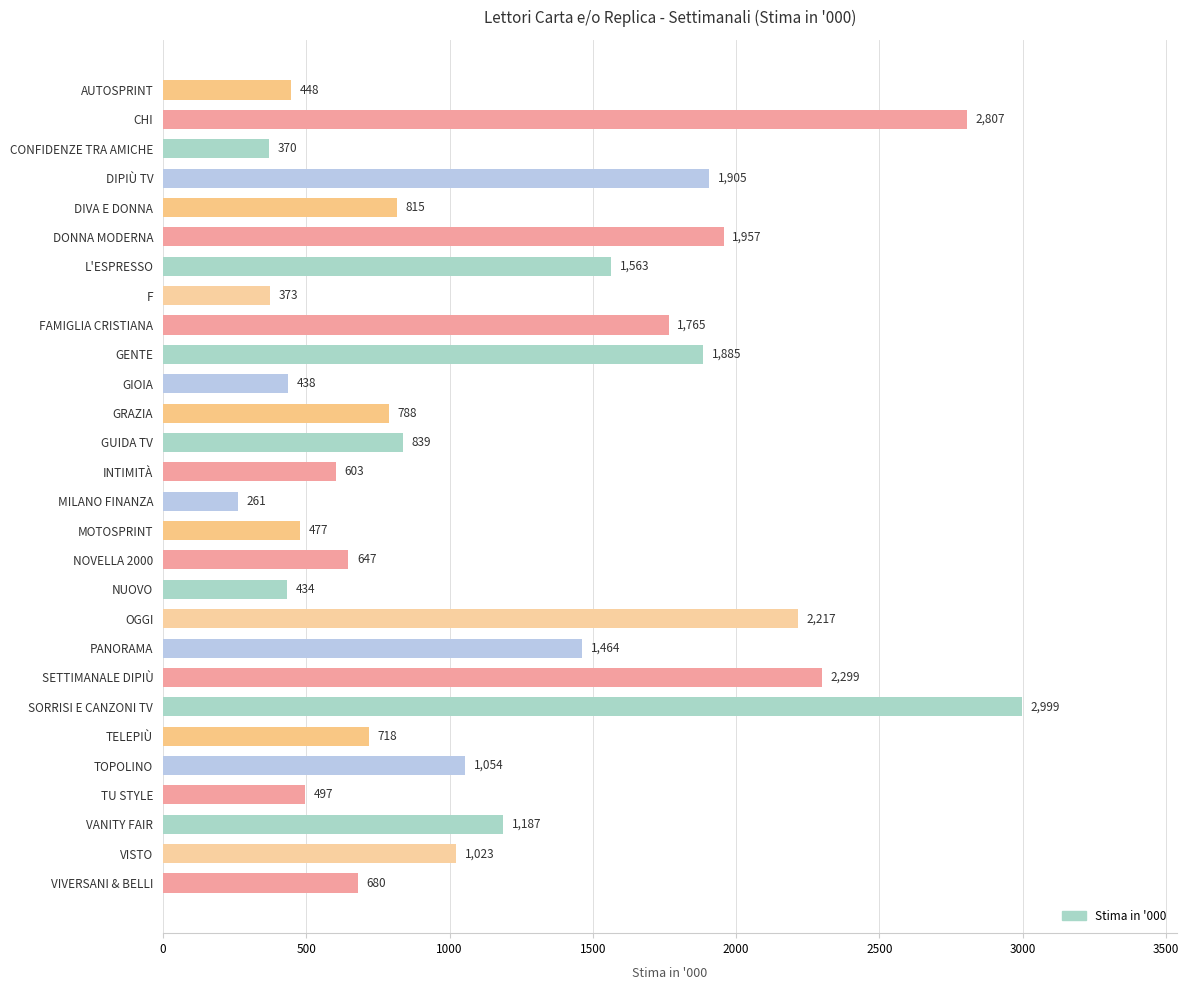

Is it true that the value at VANITY FAIR is 580?

False